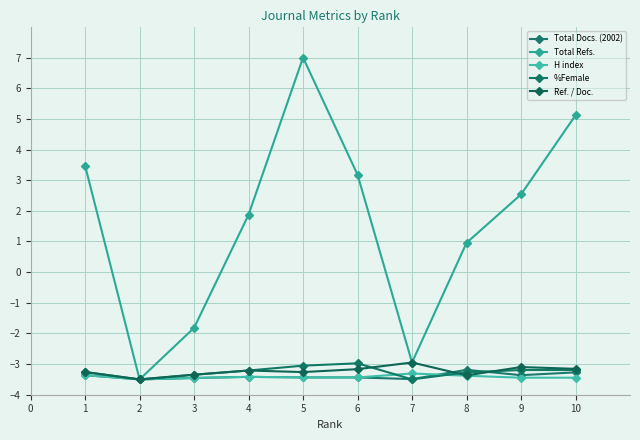

True or false: %Female and H index intersect in this chart.

True